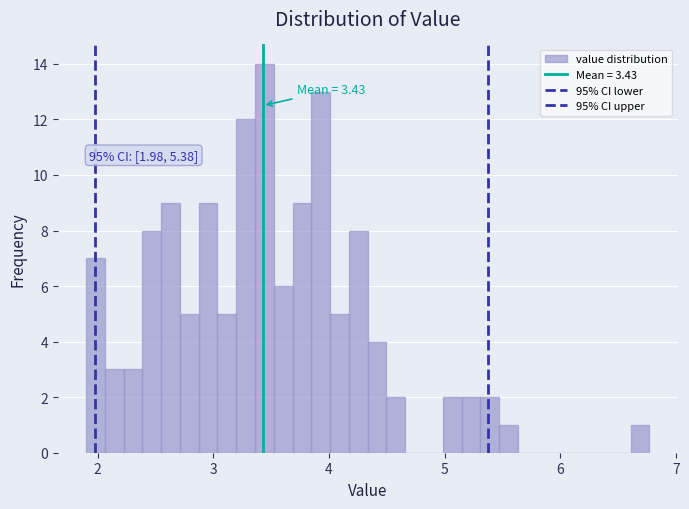

Read against the x-axis, roughly where is the centre of the tallest bar?

3.4